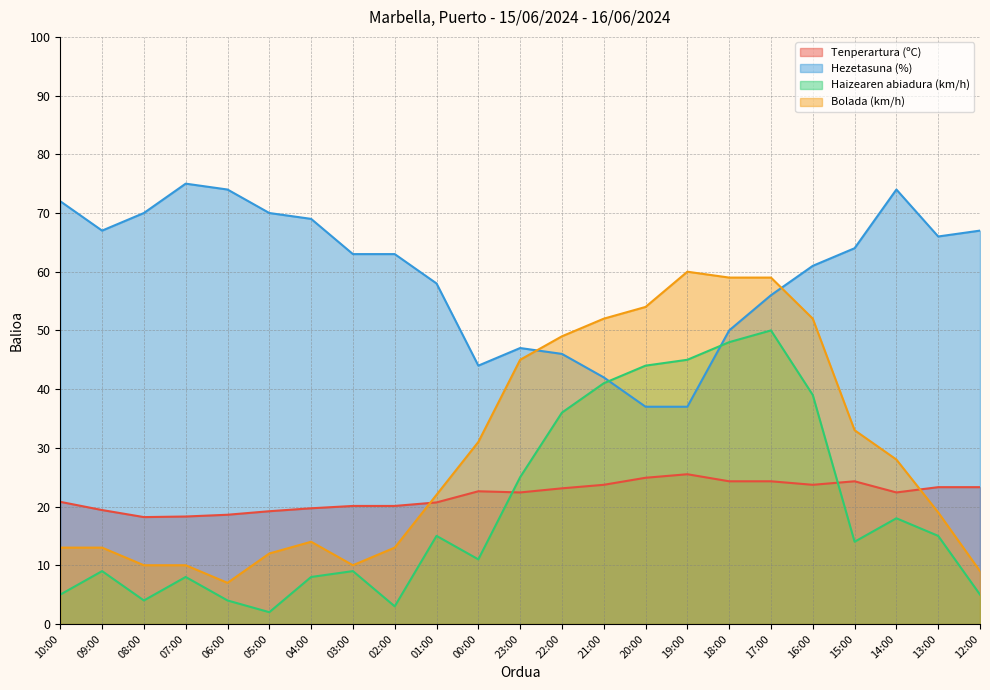

What is the minimum value for Haizearen abiadura (km/h)?

2.0